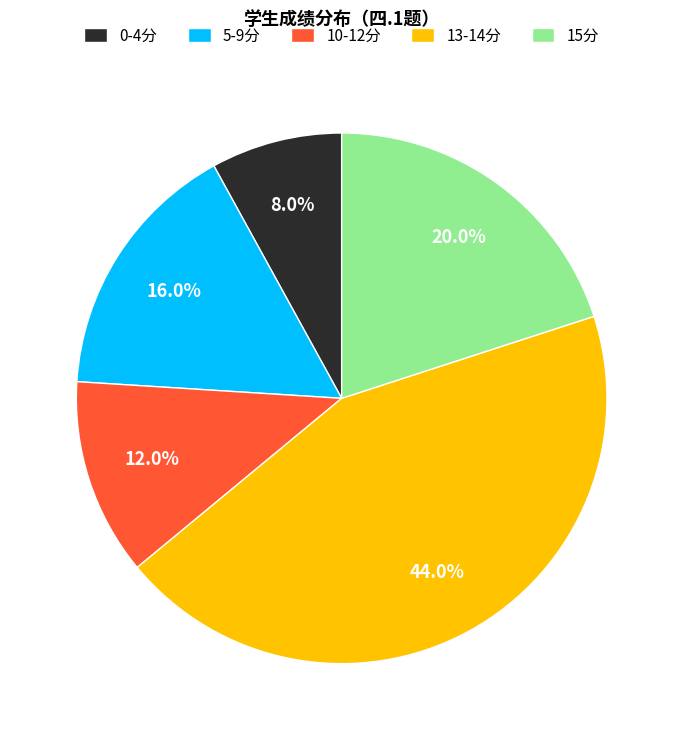

Combined, what portion of the pie is 0-4分 and 13-14分?

52.0%